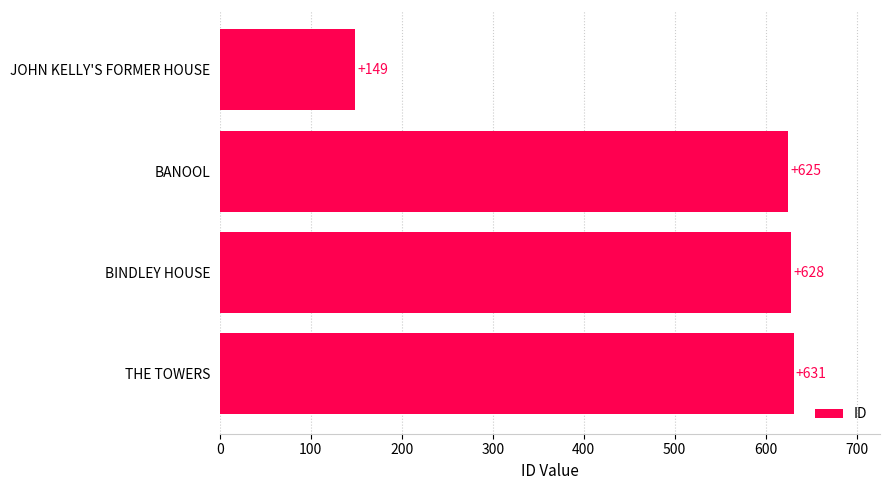

Are the bars horizontal?

Yes